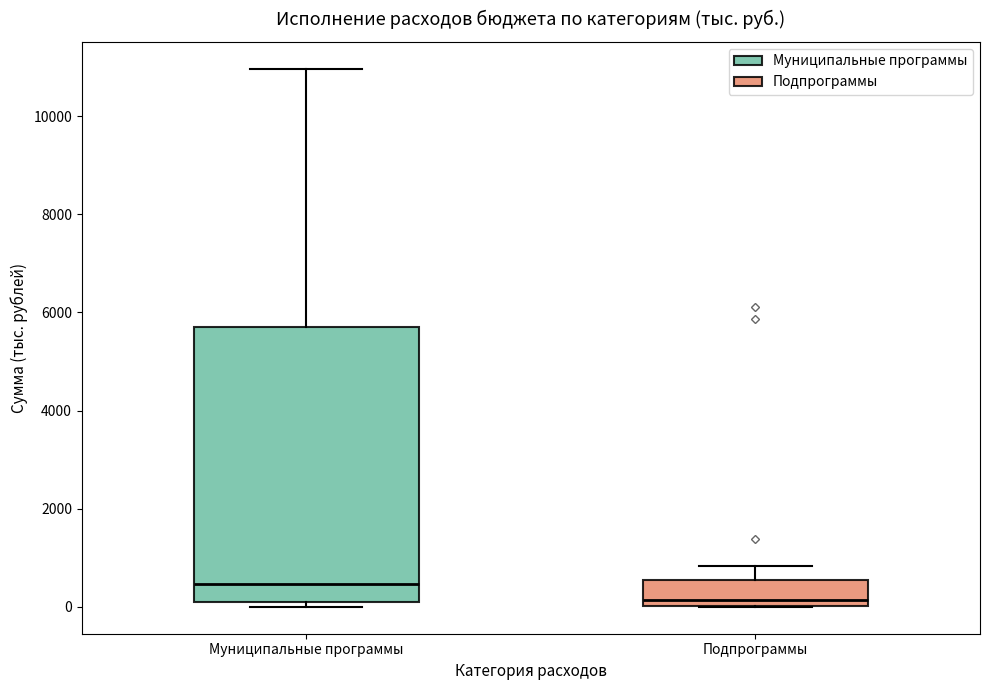

Reading left to right, read every box against the y-axis: the position of its median line, the range the box covers, and the ends of its whiskers. The values are not printed on the chart, so give them approximately, as read against the axis.

Муниципальные программы: median 400, box 0 to 5800, whiskers 0 (just below the box's lower edge) to 11000
Подпрограммы: median 200, box 0 to 600, whiskers 0 to 800